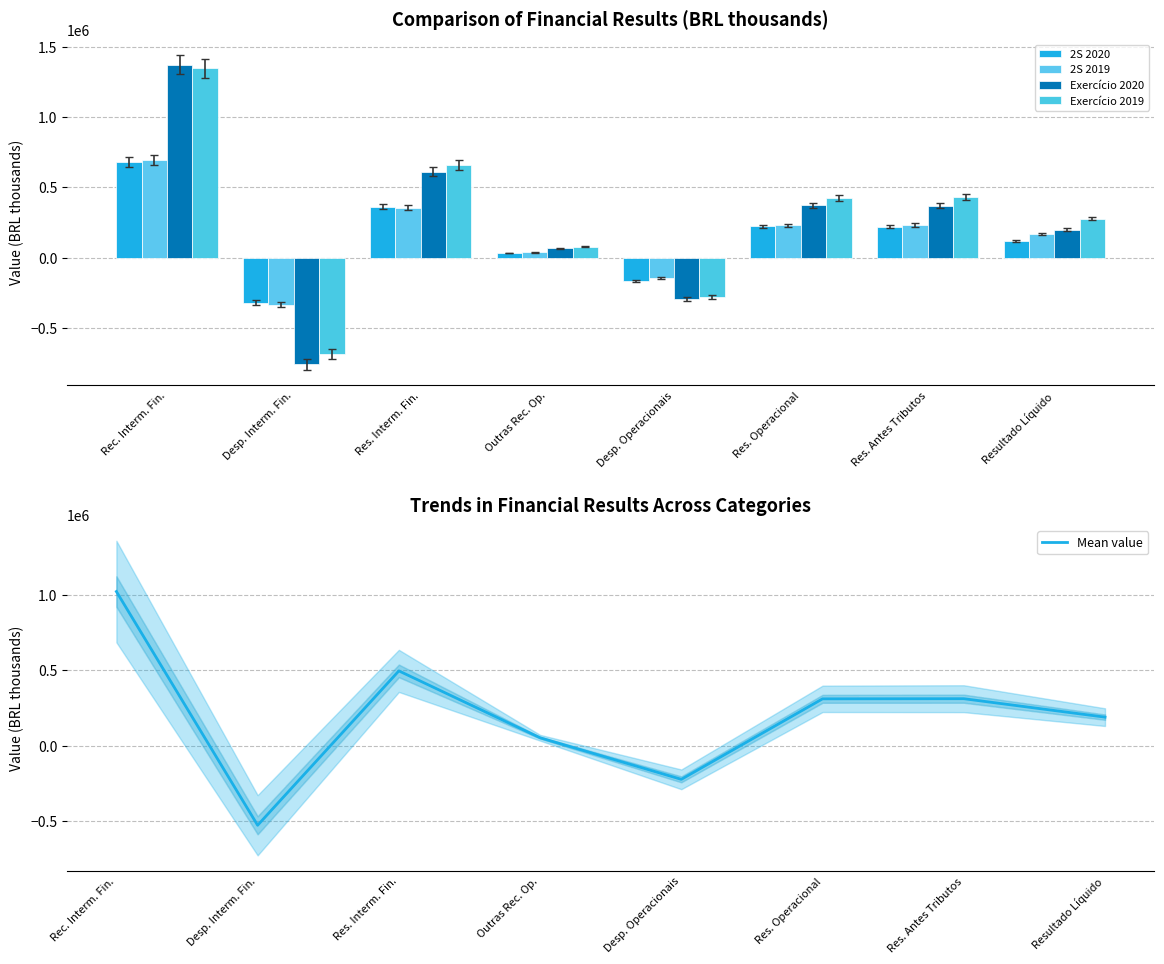

How many groups of bars are there?

8